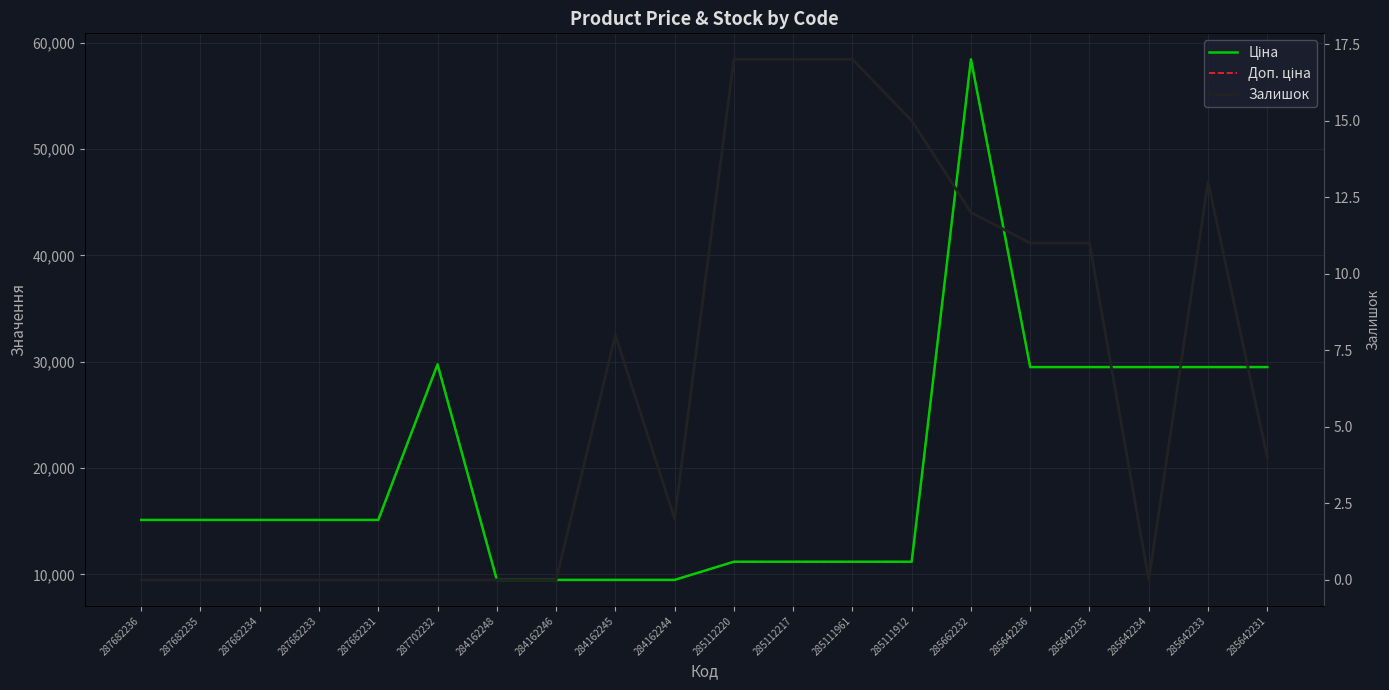

What position from the left is 285111912?

14